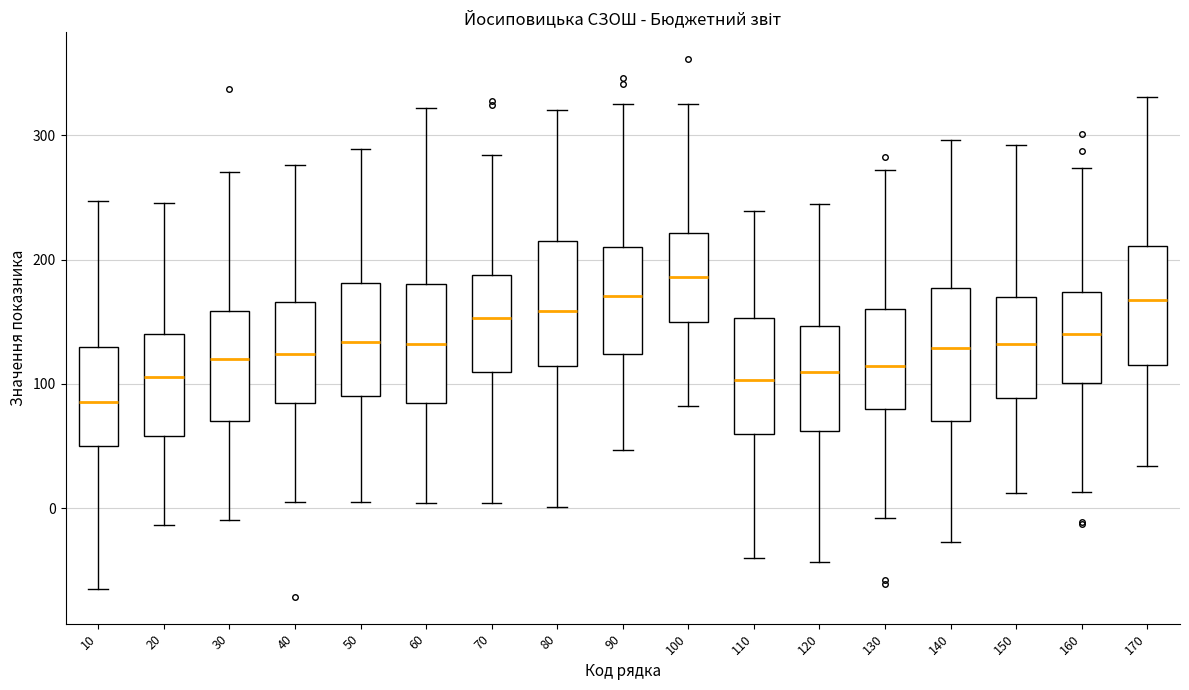

Reading left to right, transcribe this box plot: for each box, give where its median line is, the range the box spans, and where its two whiskers end, as read against the y-axis. The values are not printed on the chart, so give them approximately, as read against the axis.

10: median 90, box 50 to 130, whiskers -60 to 250
20: median 110, box 60 to 140, whiskers -10 to 250
30: median 120, box 70 to 160, whiskers -10 to 270
40: median 120, box 80 to 170, whiskers 0 to 280
50: median 130, box 90 to 180, whiskers 0 to 290
60: median 130, box 80 to 180, whiskers 0 to 320
70: median 150, box 110 to 190, whiskers 0 to 280
80: median 160, box 110 to 220, whiskers 0 to 320
90: median 170, box 120 to 210, whiskers 50 to 330
100: median 190, box 150 to 220, whiskers 80 to 320
110: median 100, box 60 to 150, whiskers -40 to 240
120: median 110, box 60 to 150, whiskers -40 to 240
130: median 110, box 80 to 160, whiskers -10 to 270
140: median 130, box 70 to 180, whiskers -30 to 300
150: median 130, box 90 to 170, whiskers 10 to 290
160: median 140, box 100 to 170, whiskers 10 to 270
170: median 170, box 120 to 210, whiskers 30 to 330